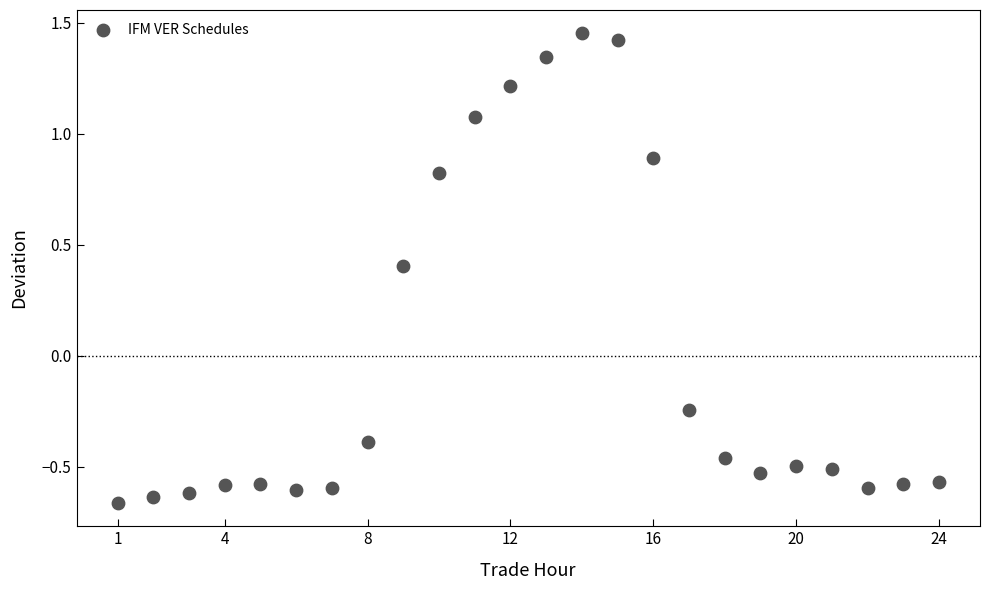

What is the range of Y values (max minus min)?

2.1